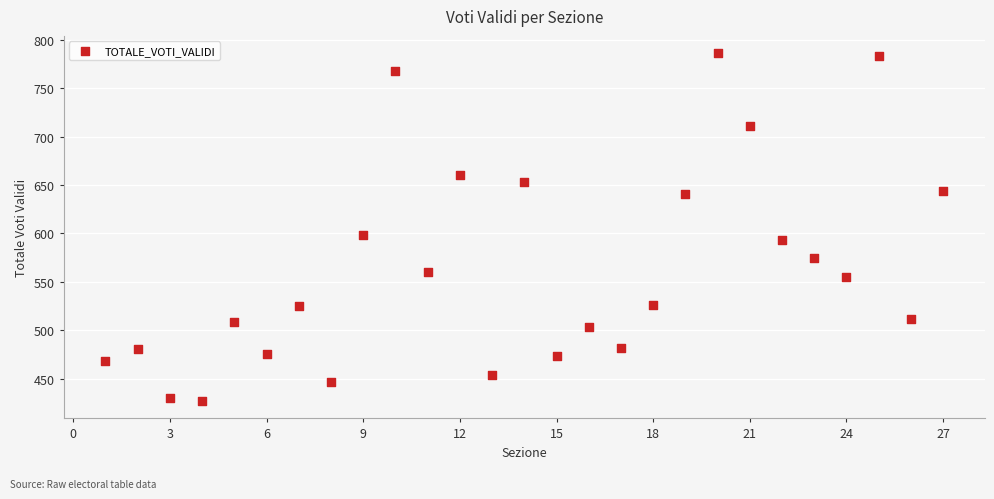

What is the range of X values (max minus min)?

26